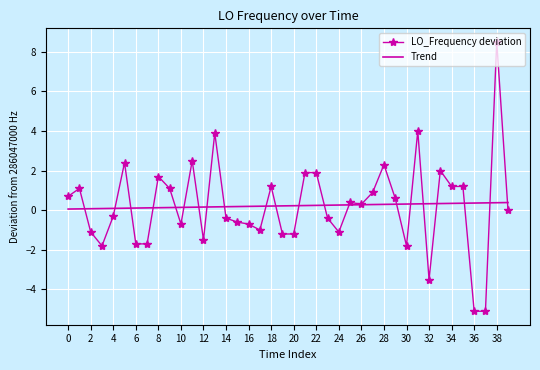

What is the maximum value for LO_Frequency deviation?

8.5